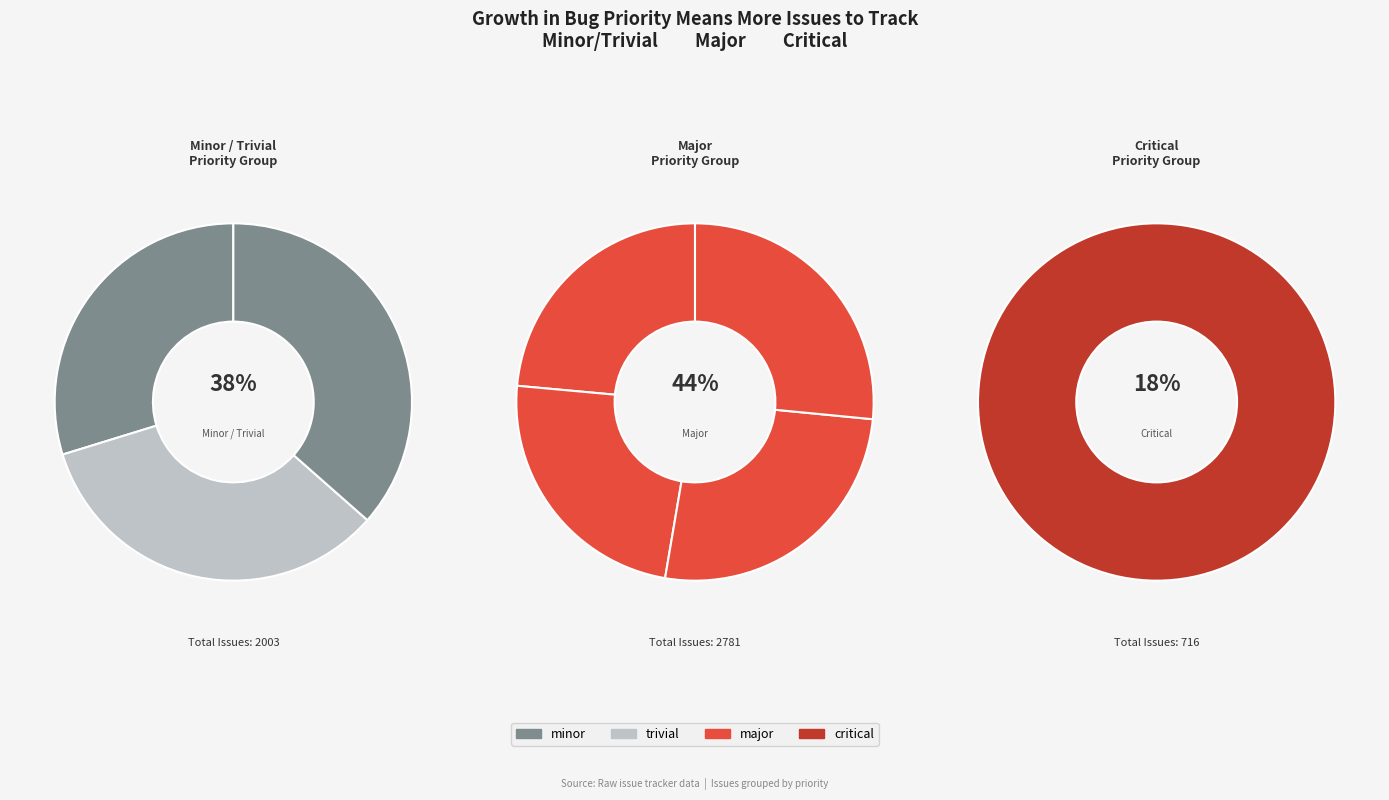

Count the number of slices in the pie.

8